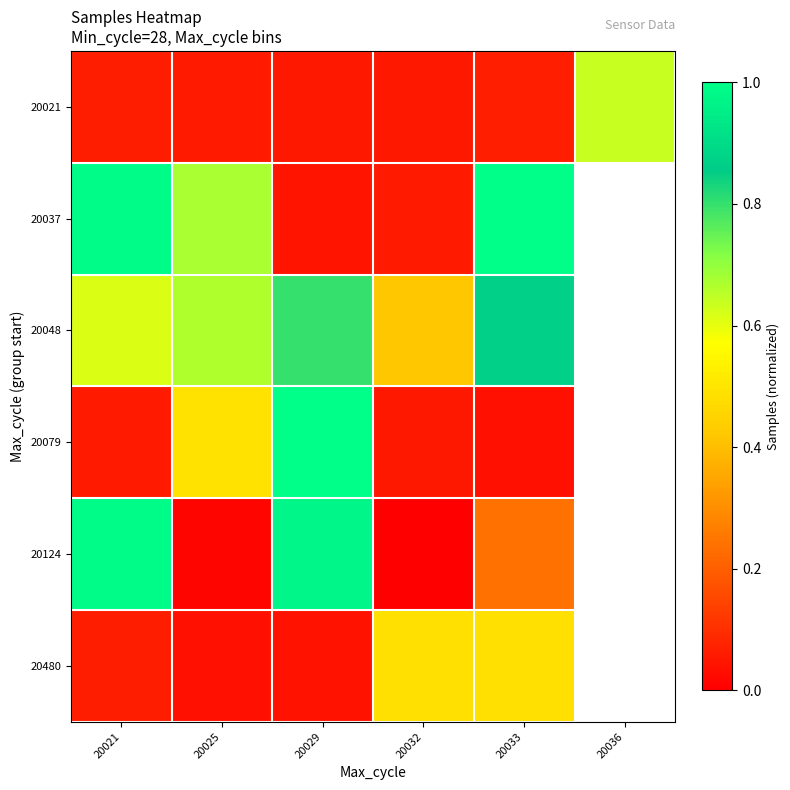

Rank the series at 20033 from lowest to highest value.

20079, 20021, 20124, 20480, 20048, 20037